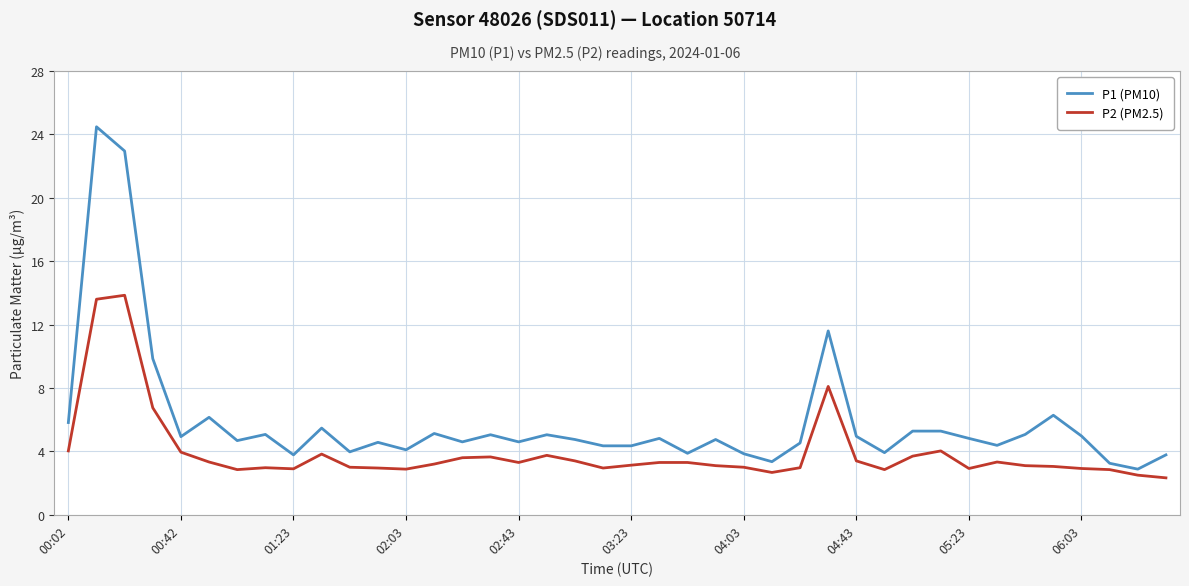

Rank the series by their maximum value, from highest to lowest.

P1 (PM10), P2 (PM2.5)